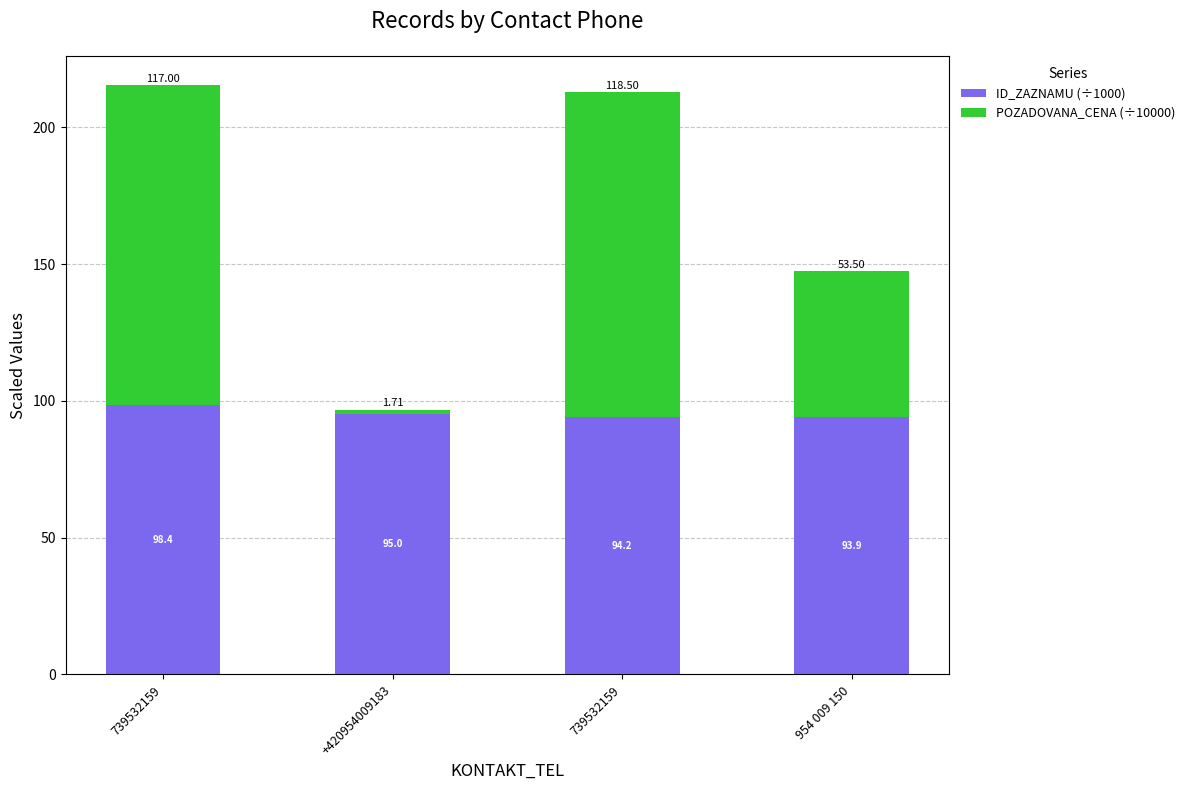

What is the minimum value for ID_ZAZNAMU (÷1000)?

93.9